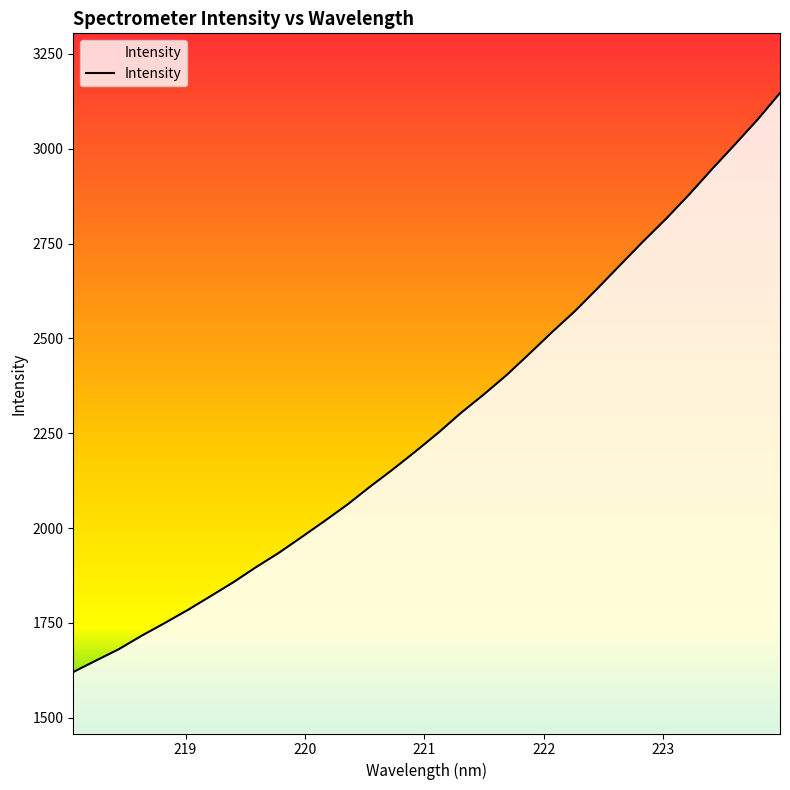

What is the smallest value displayed?

1620.4